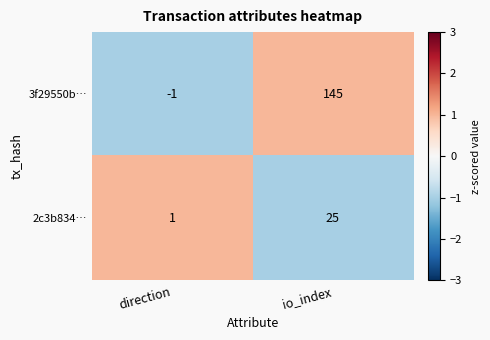

What is the sum of the 2c3b834… values at io_index and direction?

26